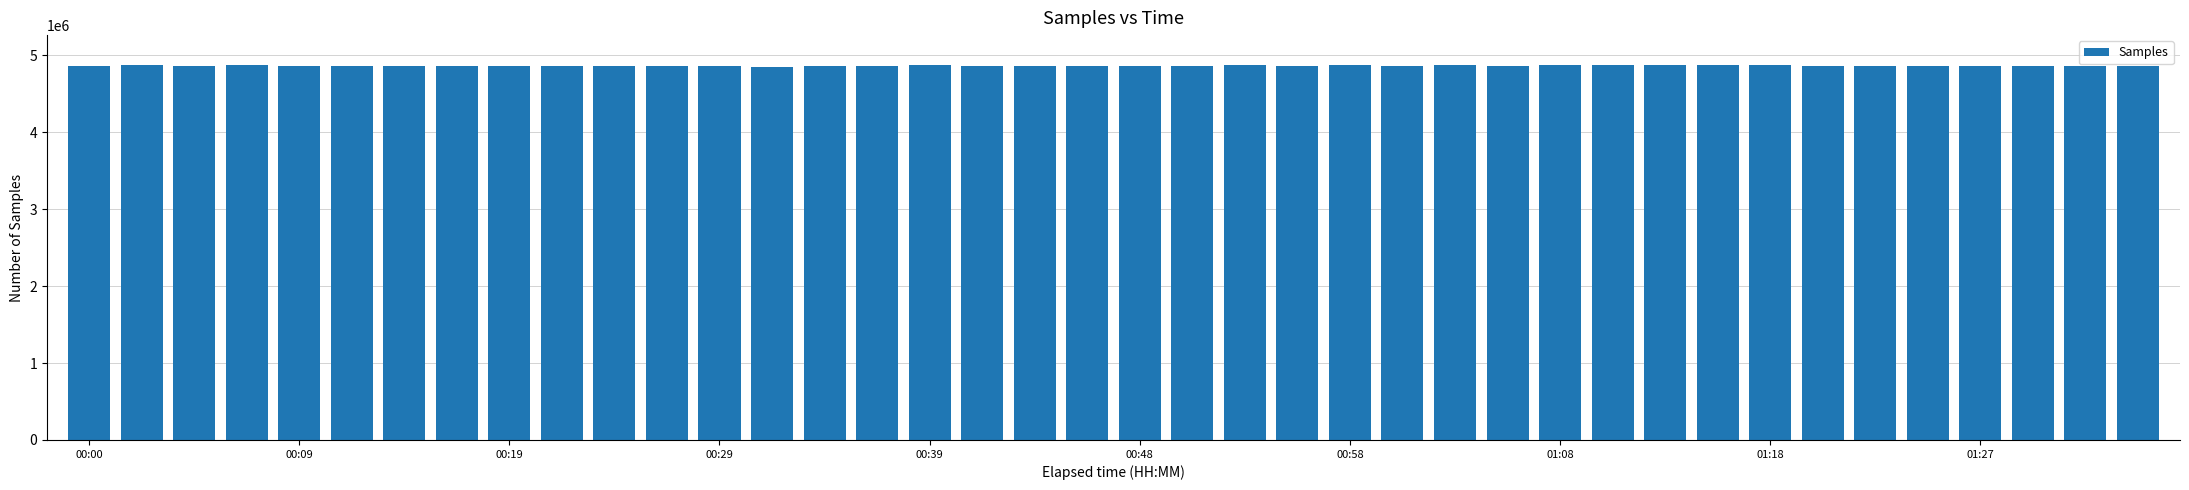

What is the maximum value shown in the chart?

4874611